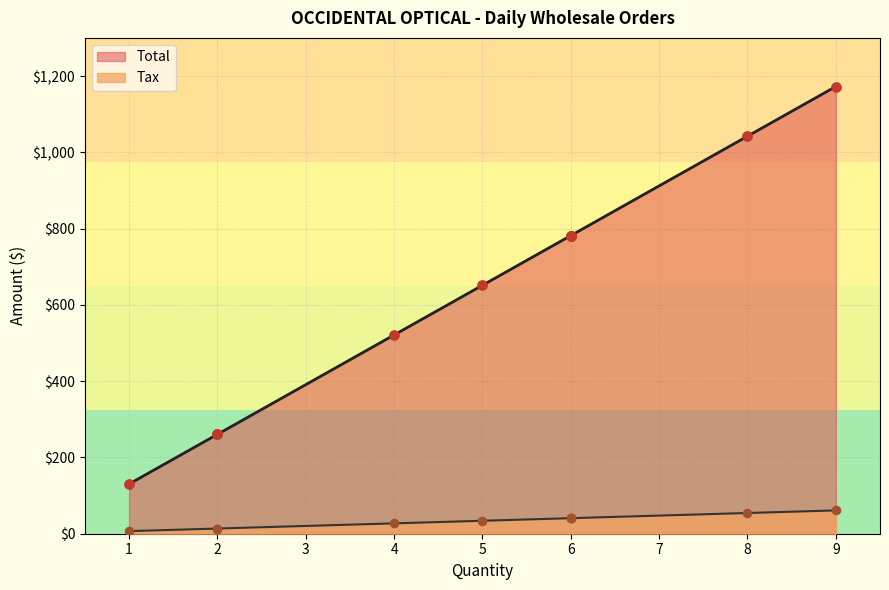

Which series has the largest total across all categories?

Total